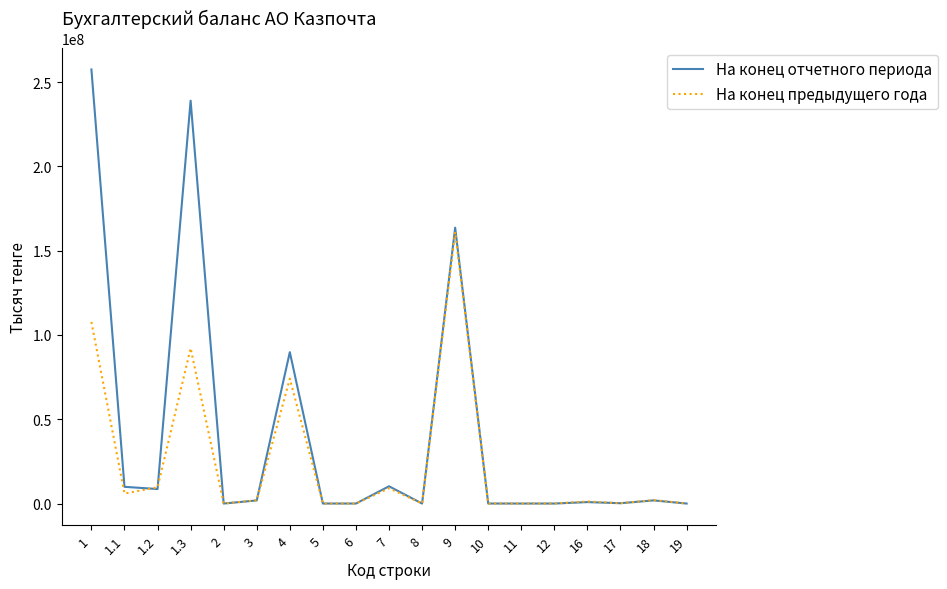

The value of На конец отчетного периода at 2 is 171882150. True or false?

False